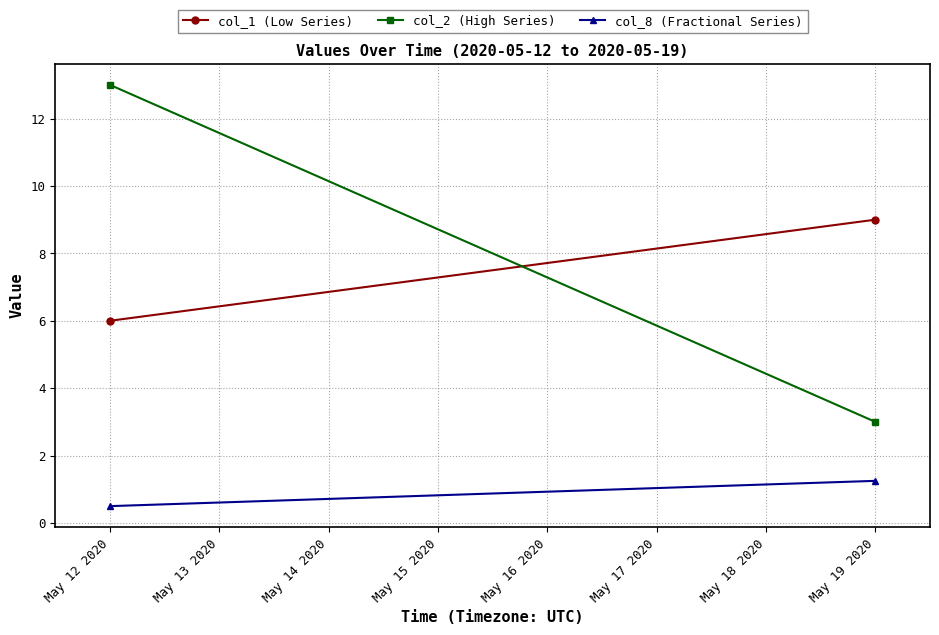

List the series in order of their peak value, highest first.

col_2 (High Series), col_1 (Low Series), col_8 (Fractional Series)